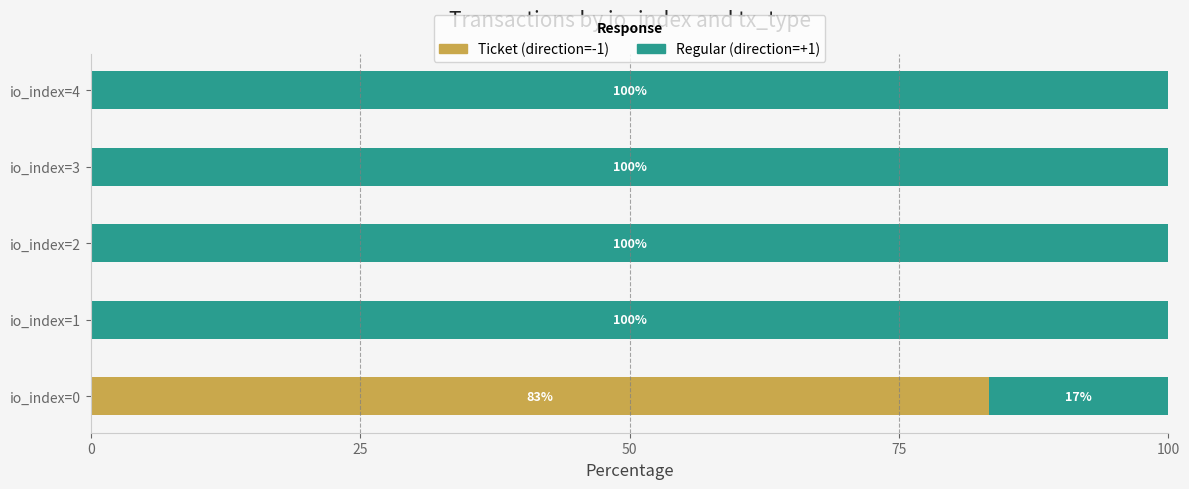

What are all the series names shown in the legend?

Ticket (direction=-1), Regular (direction=+1)